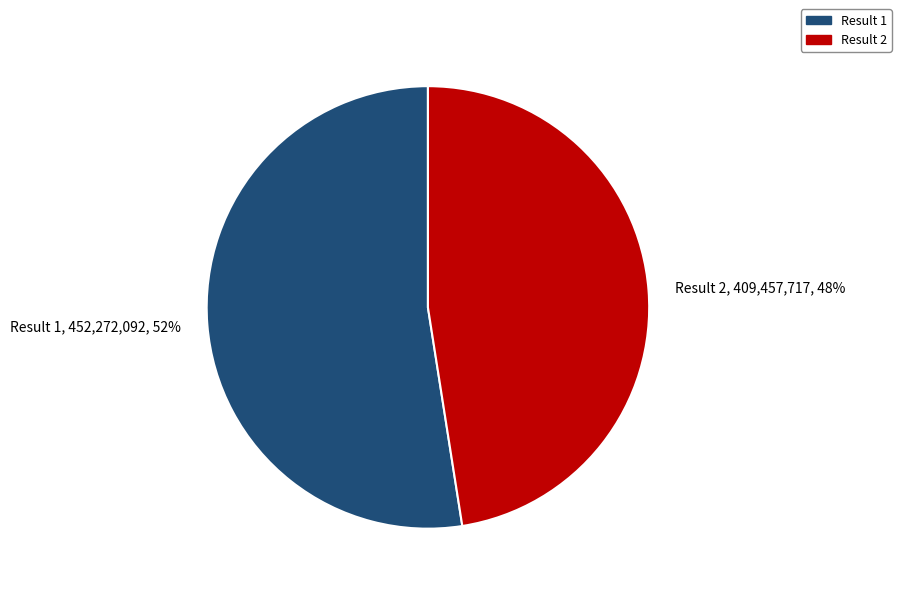

What percentage is the Result 2 slice, to the nearest percent?

48%